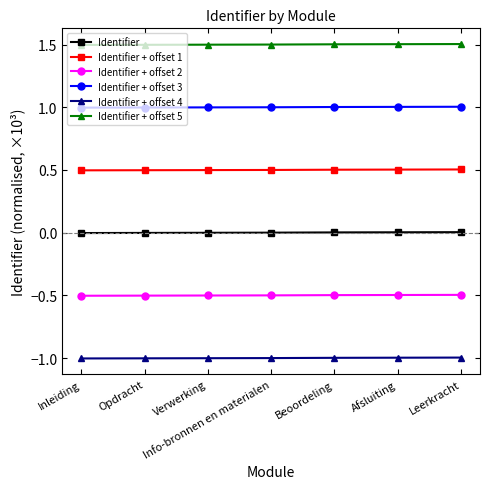

Is the value of Identifier at Opdracht greater than the value of Identifier + offset 5 at Opdracht?

No